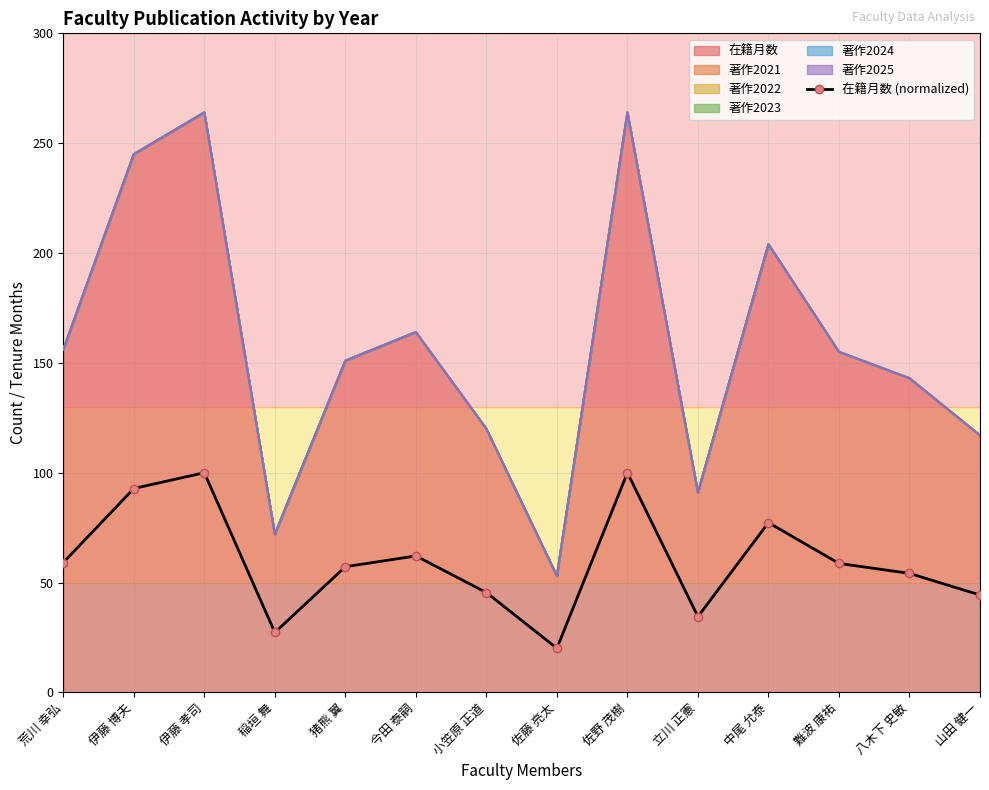

What is the sum of the values at 立川 正憲 and 佐藤 亮太?

54.5